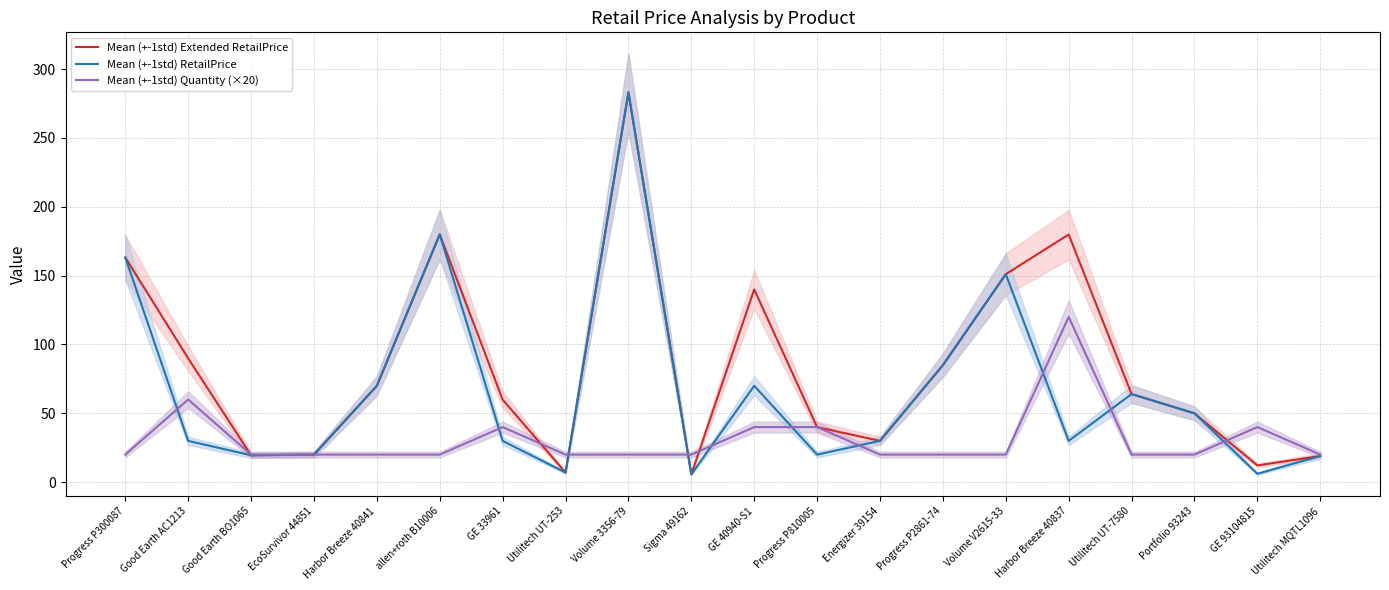

At allen+roth B10006, list the series in order from smallest to largest.

Mean (+-1std) Quantity (×20), Mean (+-1std) Extended RetailPrice, Mean (+-1std) RetailPrice